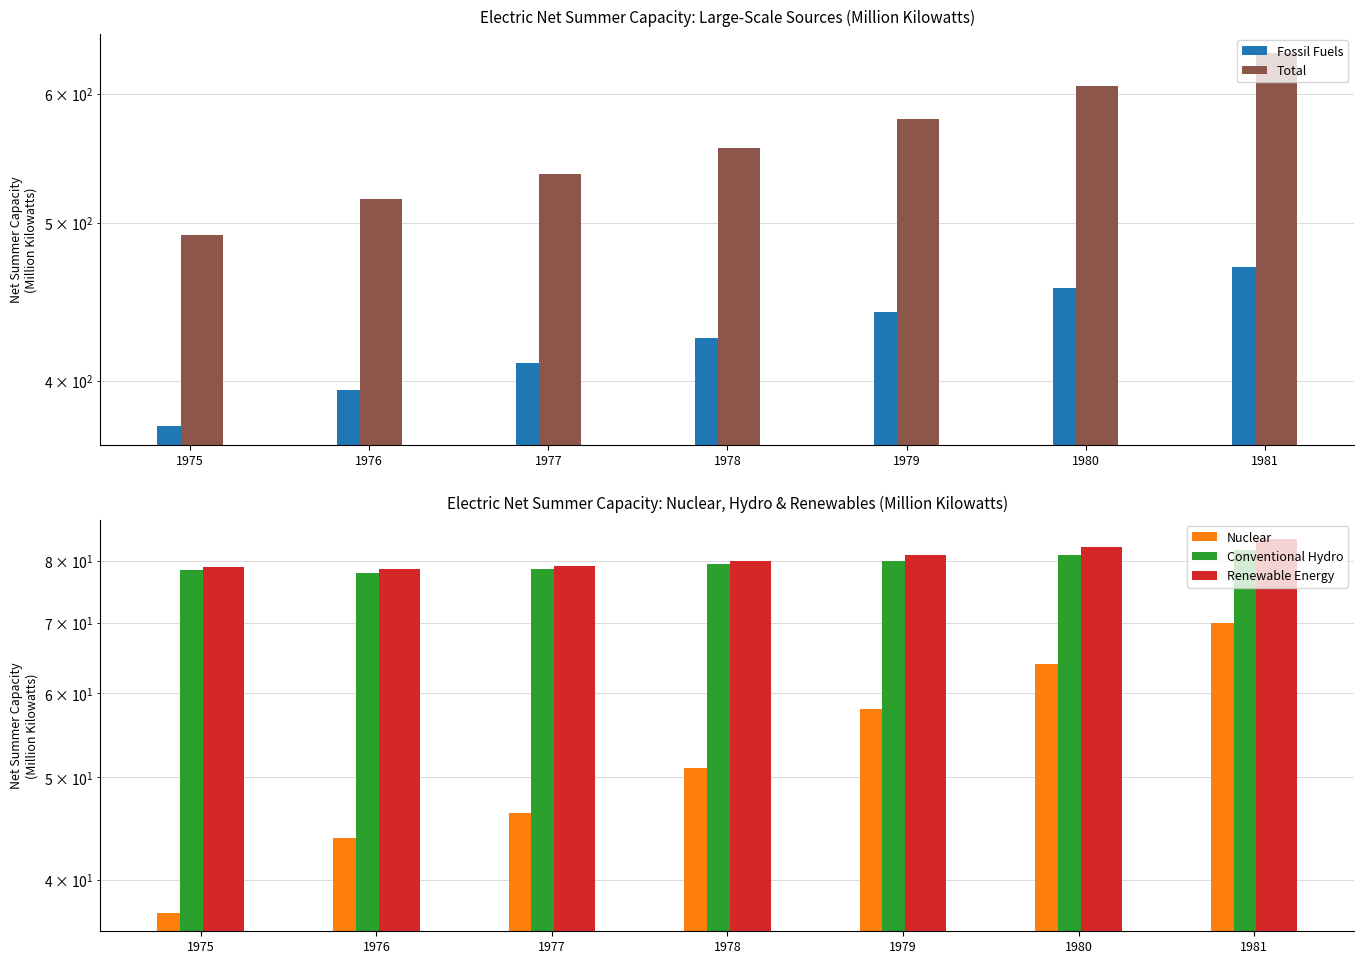

What are all the series names shown in the legend?

Fossil Fuels, Total, Nuclear, Conventional Hydro, Renewable Energy